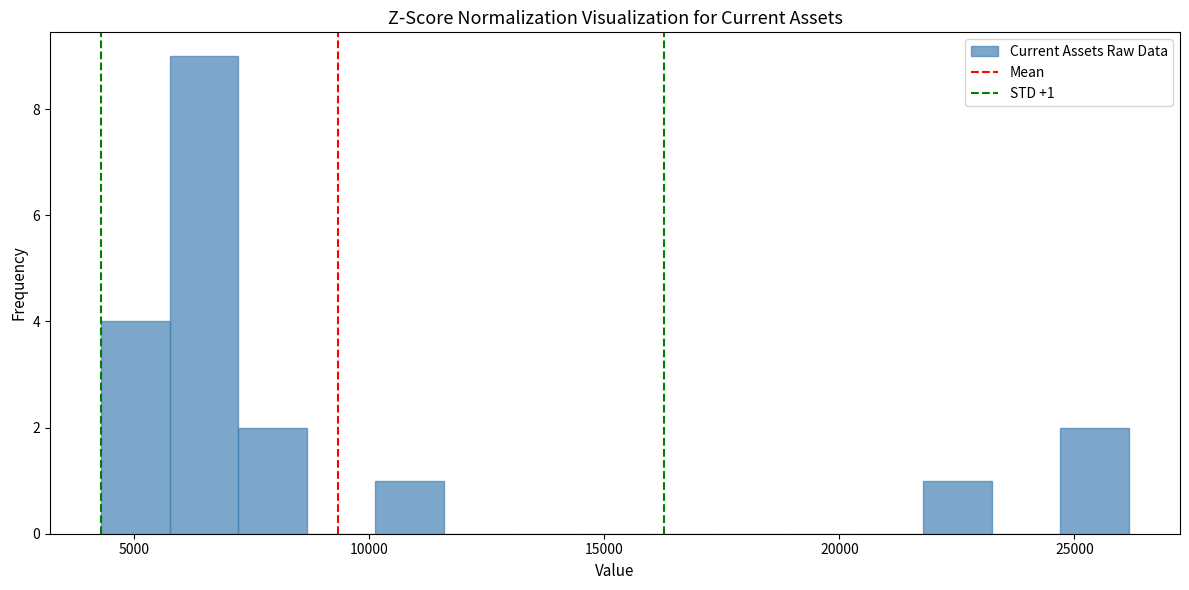

Around what value on the x-axis is the tallest bar? Give the approximate position of its centre, as read against the axis.

6500